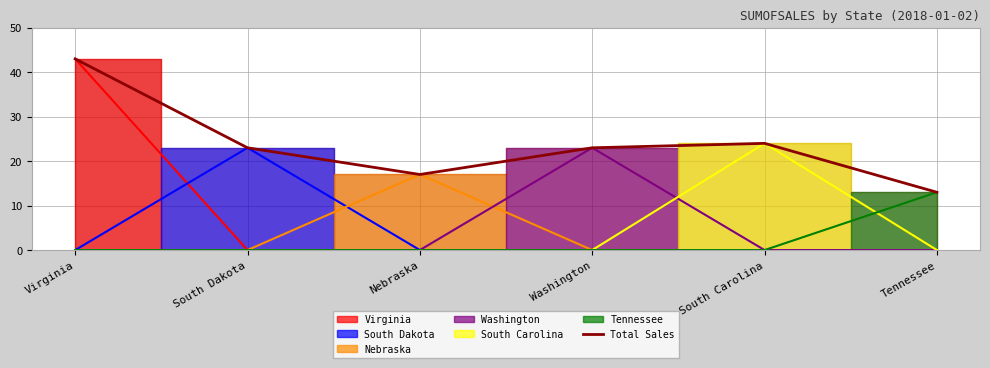

What is the smallest value displayed?

13